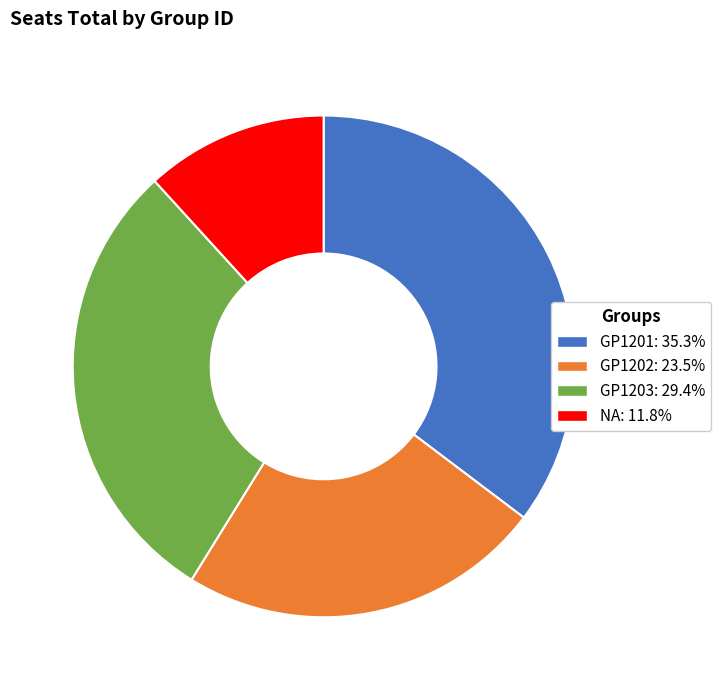

Which has a higher value, NA or GP1201?

GP1201